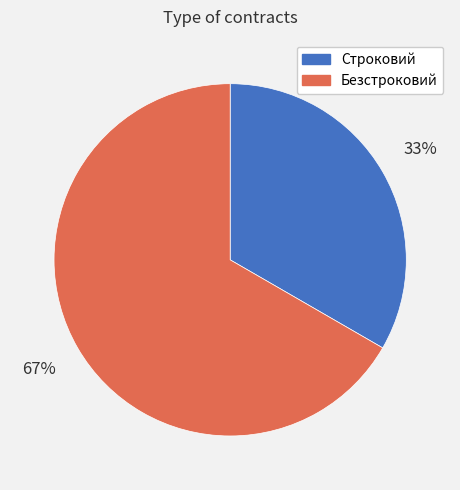

True or false: Строковий accounts for 33% of the total.

True